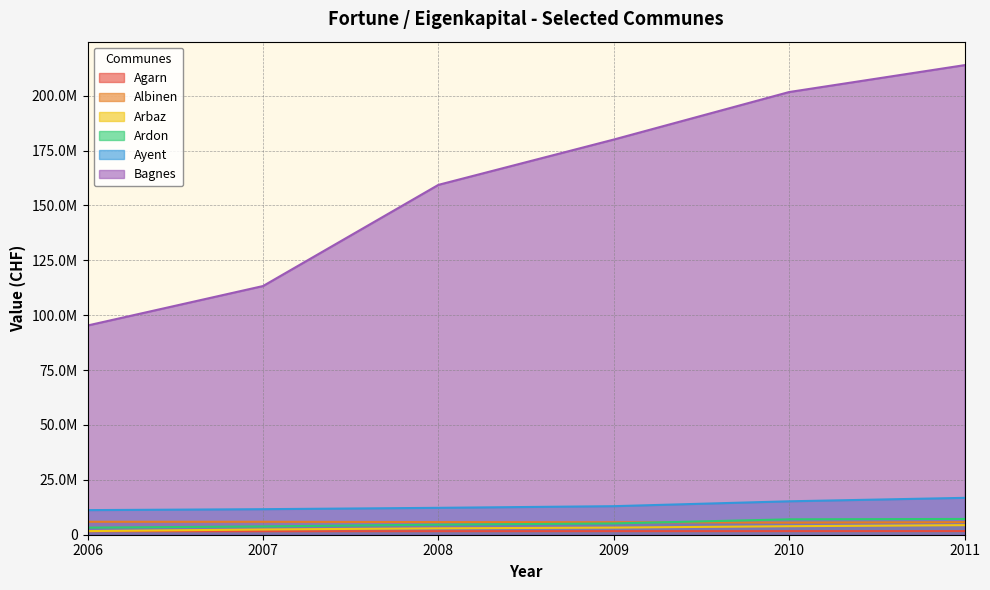

What is the difference between the Agarn values at 2009 and 2008?

18430.2